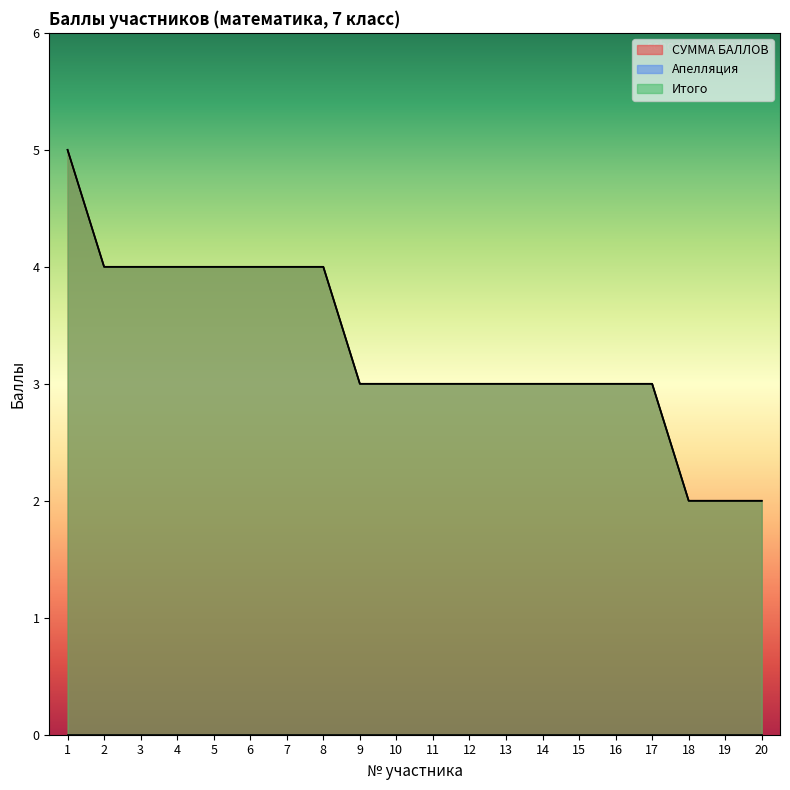

What is the average value of the Итого series?

3